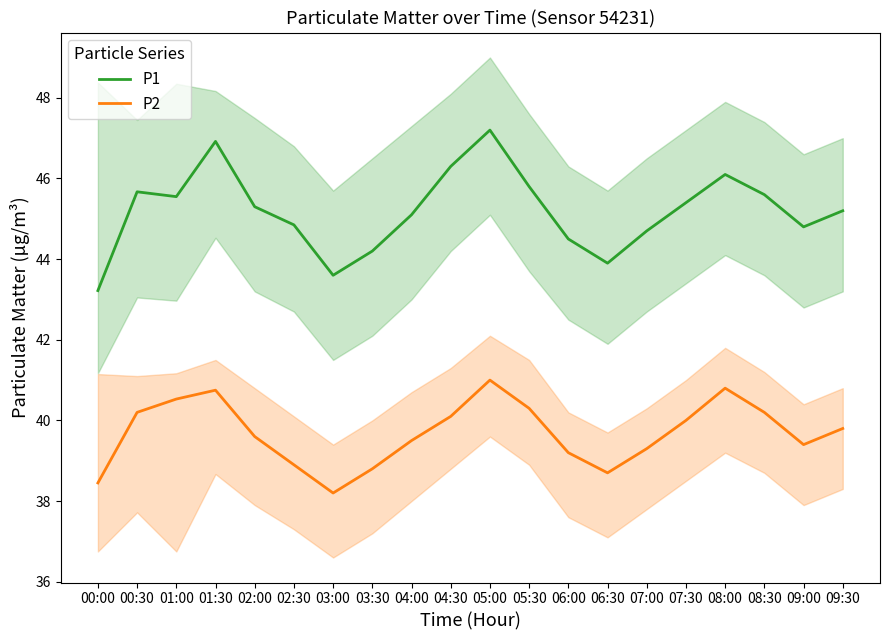

What is the difference between the P1 values at 00:30 and 08:30?

0.1